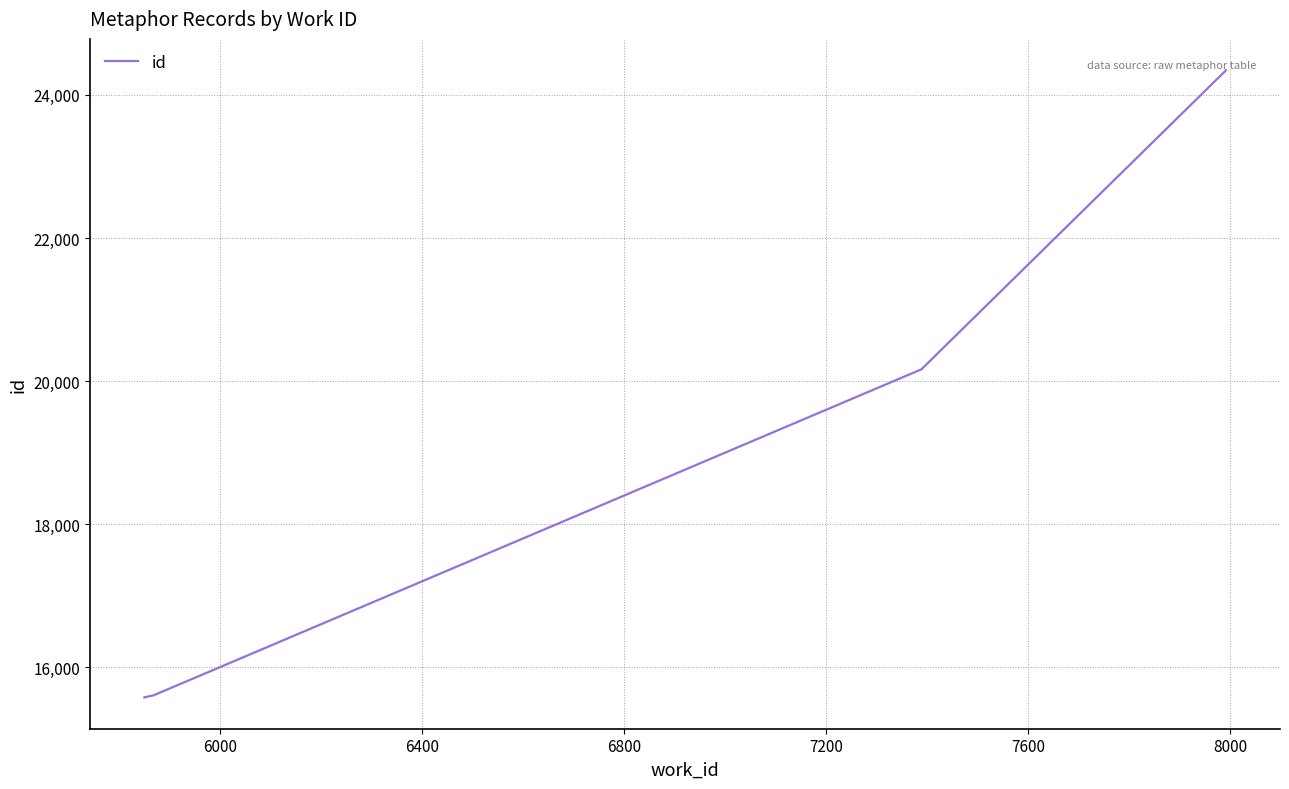

What is the value of the 6th point from the left?

20169